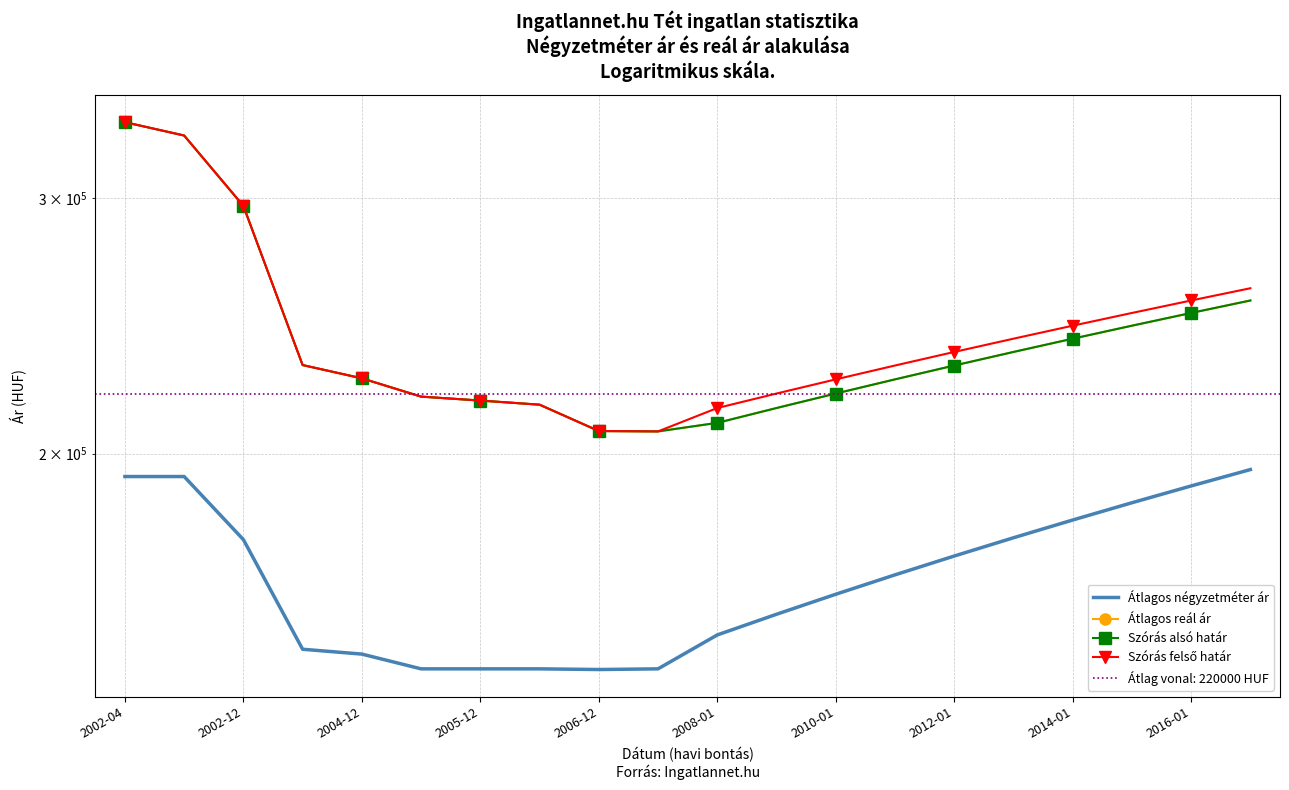

What is the smallest value displayed?

141989